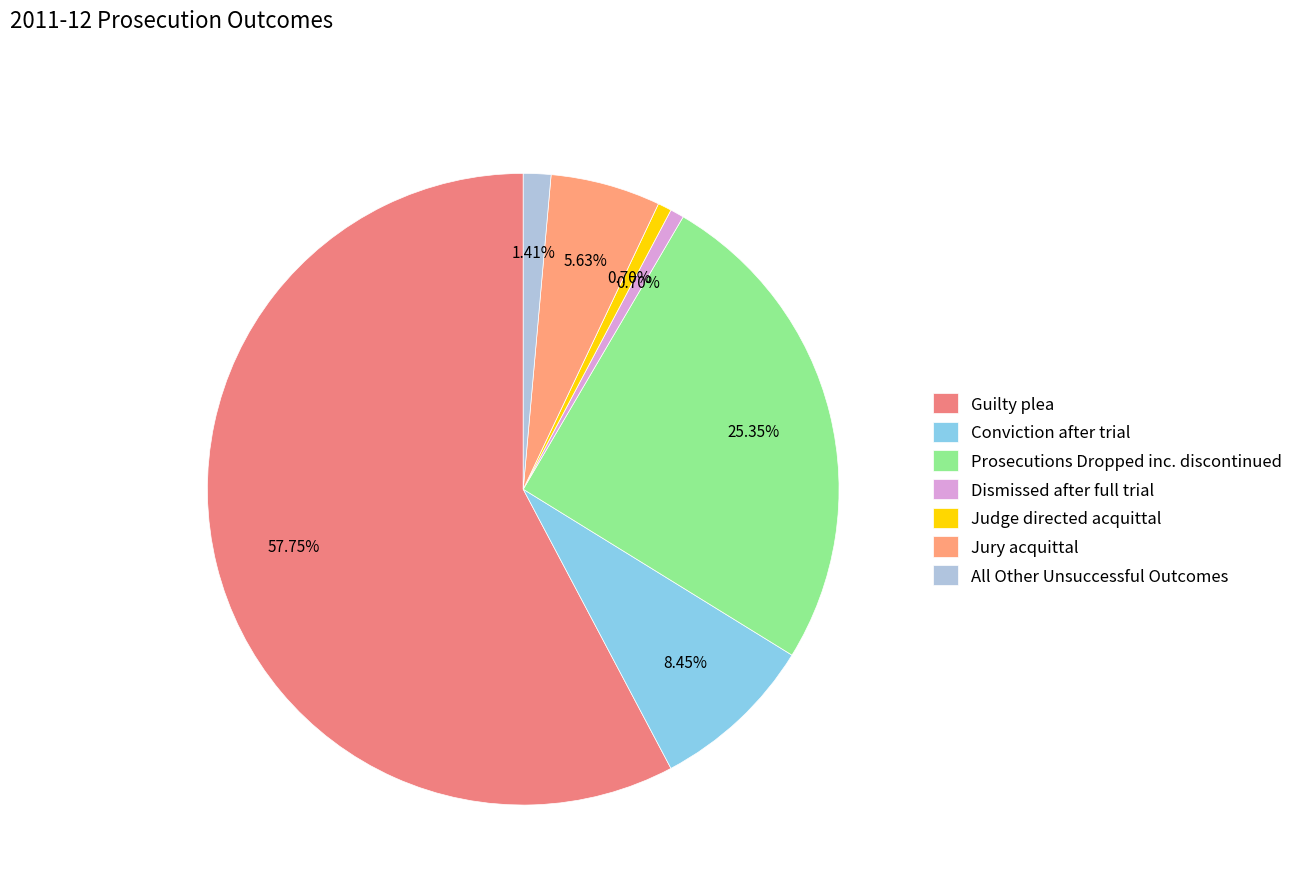

How many slices are in this pie chart?

7